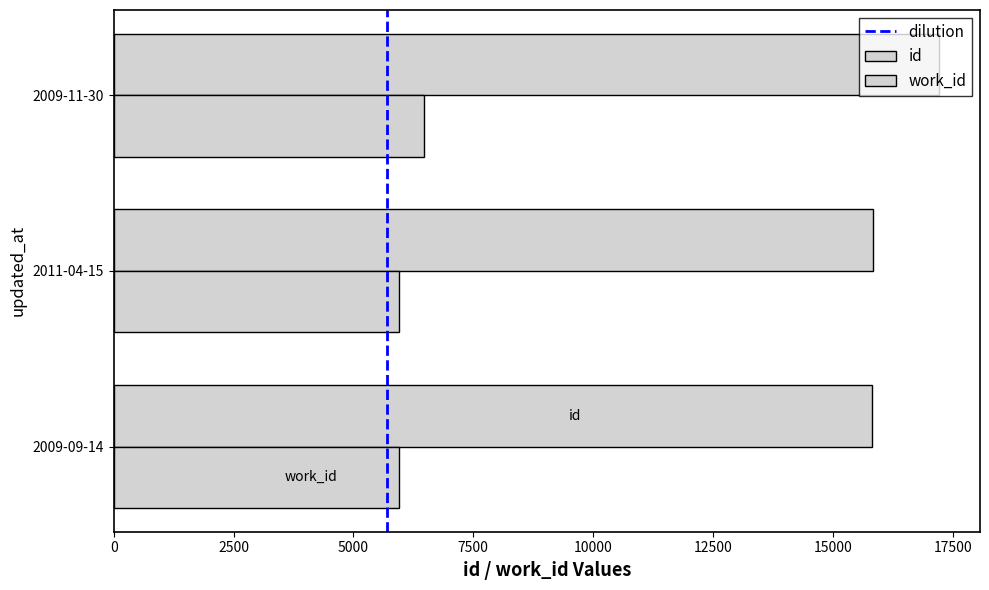

What is the difference between the highest and lowest values at 2009-09-14?

9865